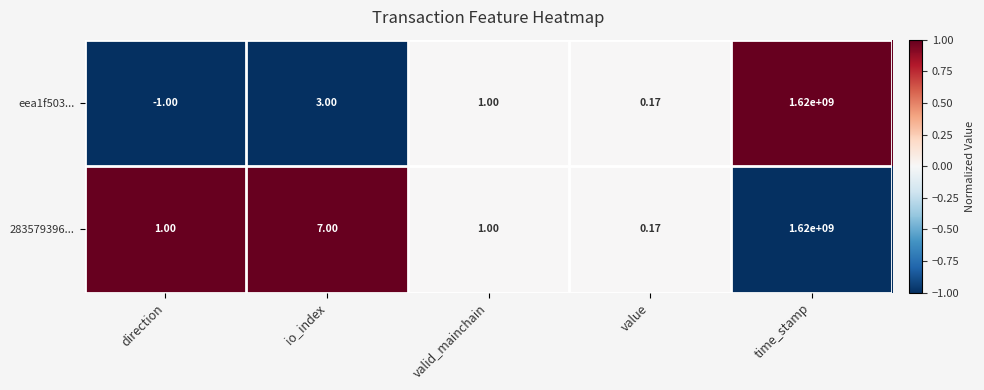

Is the value of eea1f503... at value greater than the value of 283579396... at time_stamp?

No